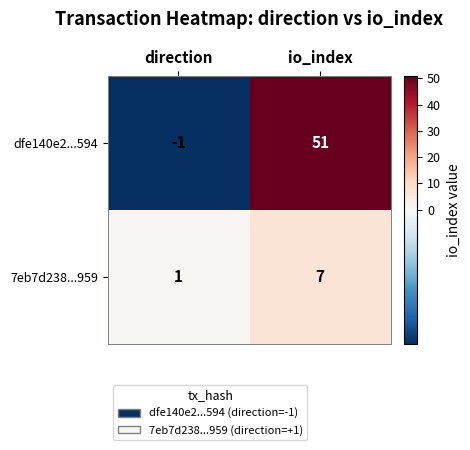

Which category has the lowest value across all series?

direction